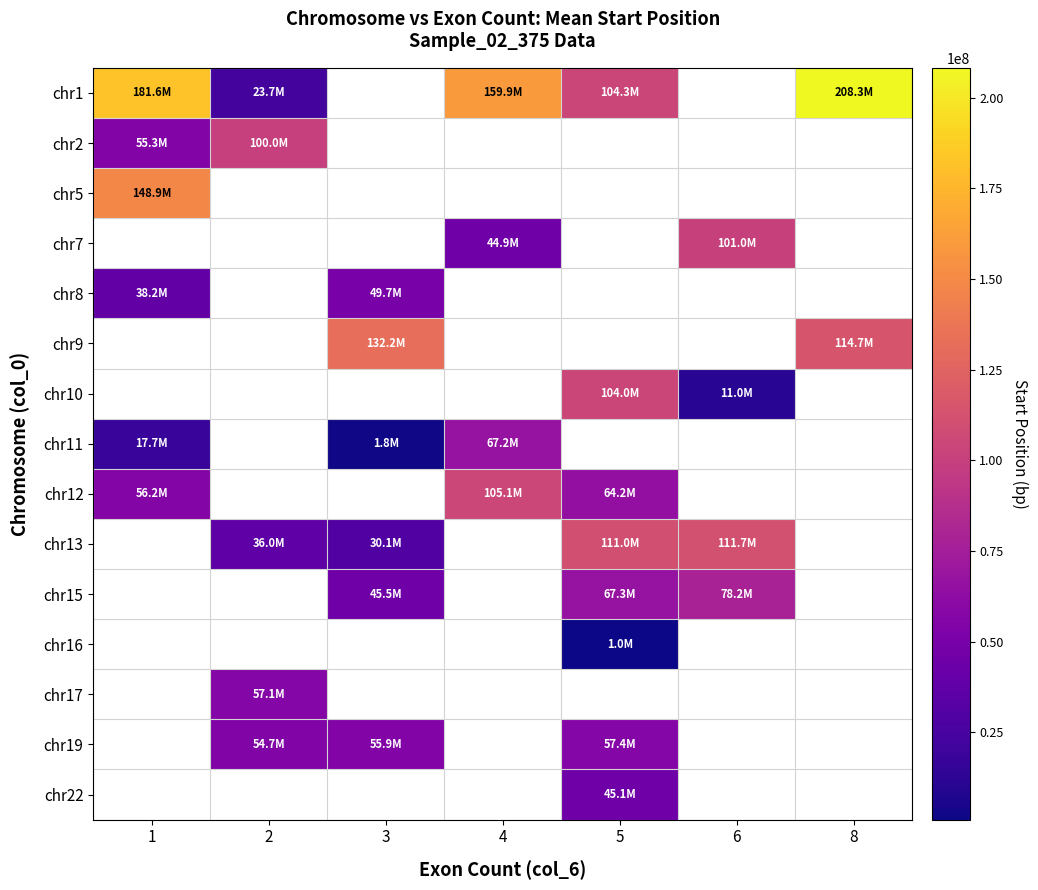

Between 3 and 6, which series saw the biggest shift?

chr13